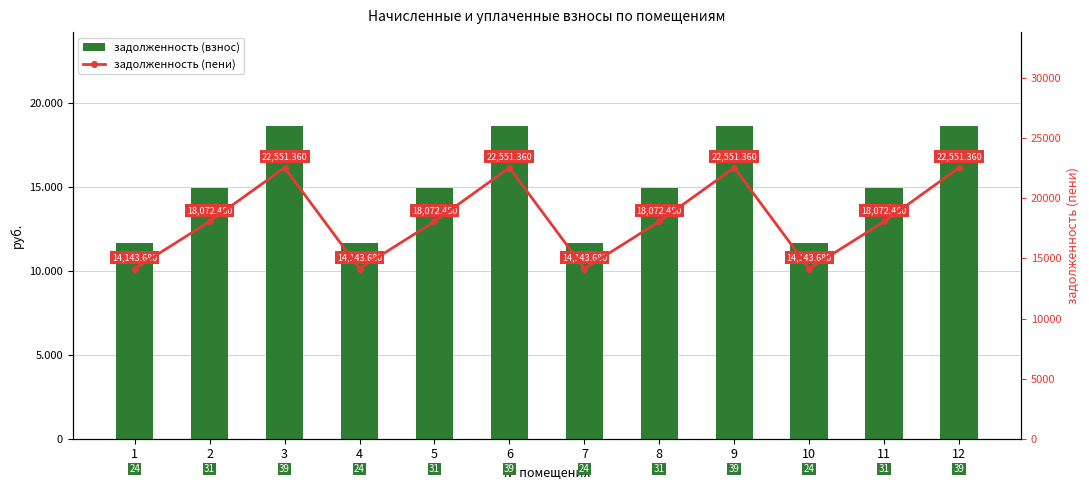

At how many categories does at least one series exceed 21542?

4